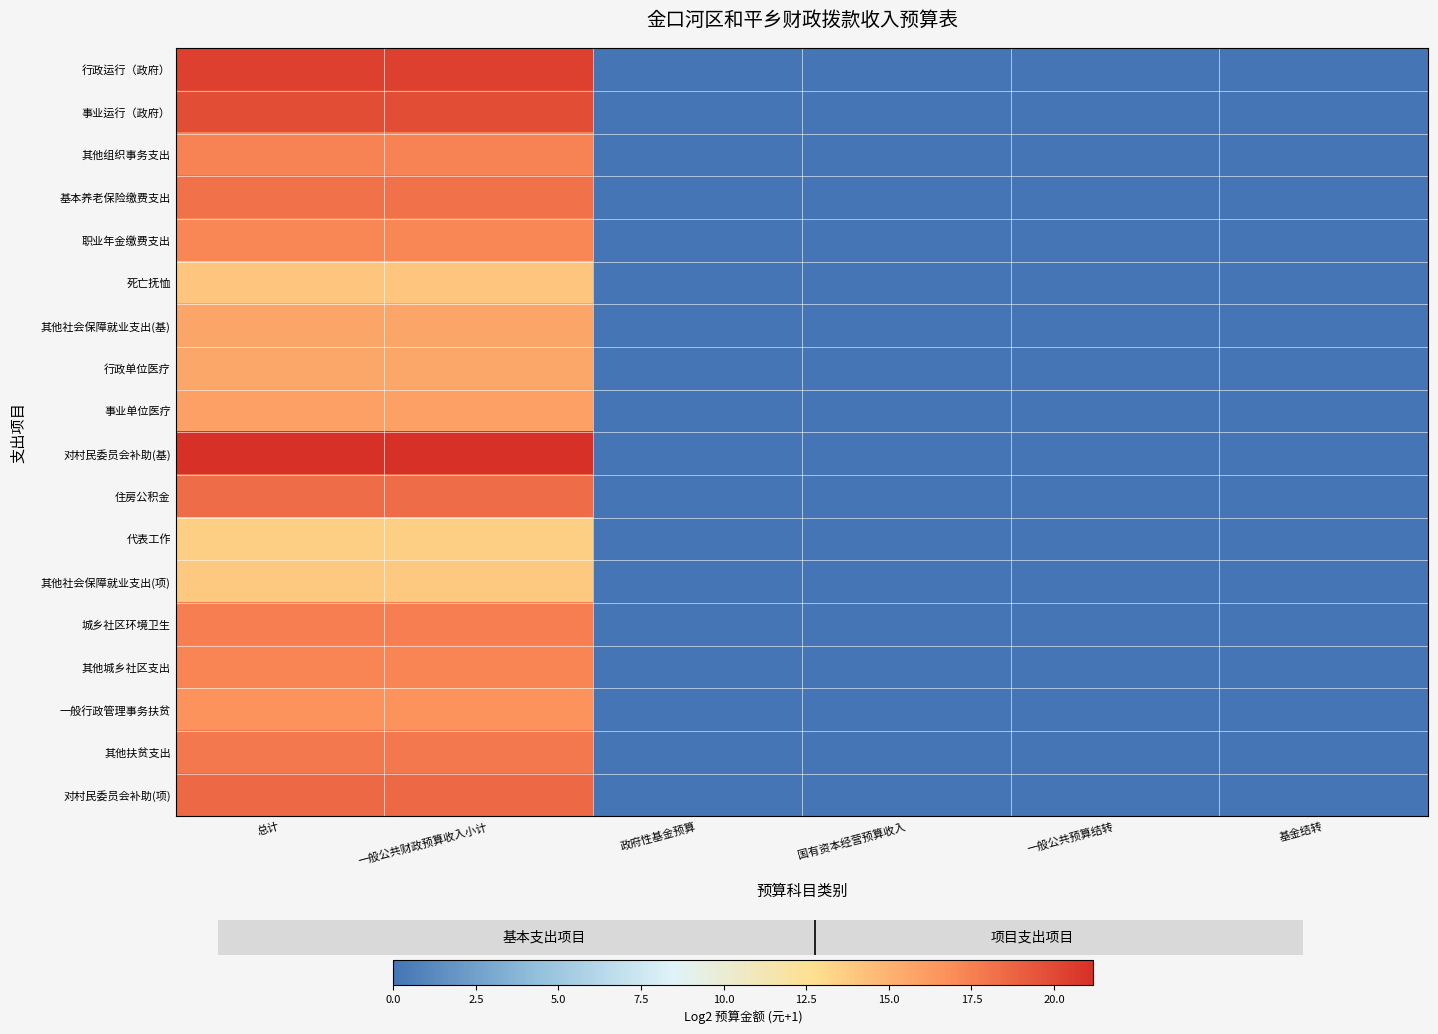

What is the difference between the highest and lowest values at 总计?

7.6